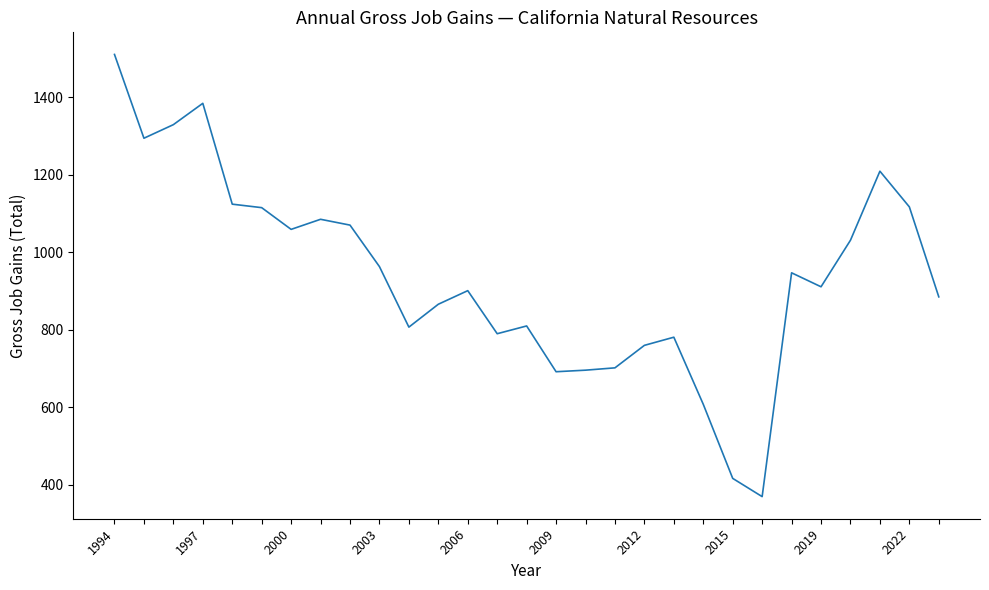

What is the smallest value displayed?

370